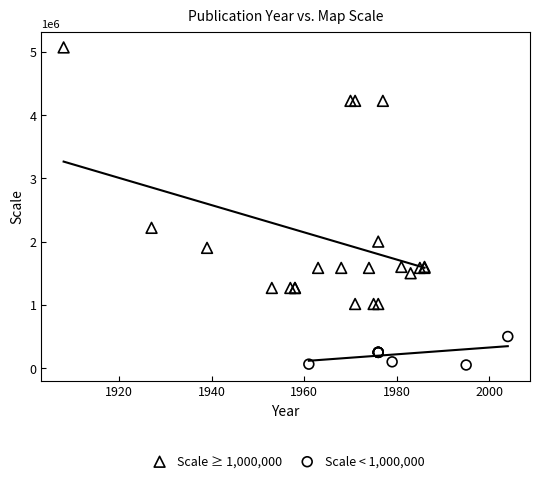

Which series has the widest spread of Y values?

Scale ≥ 1,000,000